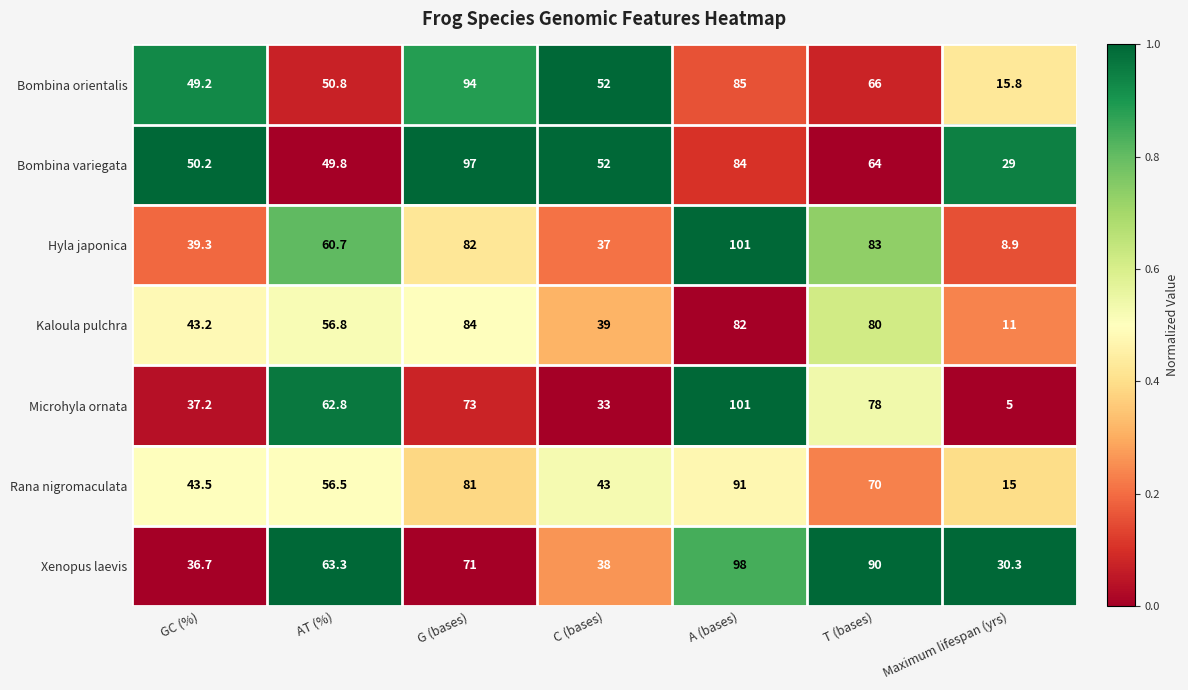

What is the difference between the highest and lowest values at C (bases)?

19.0